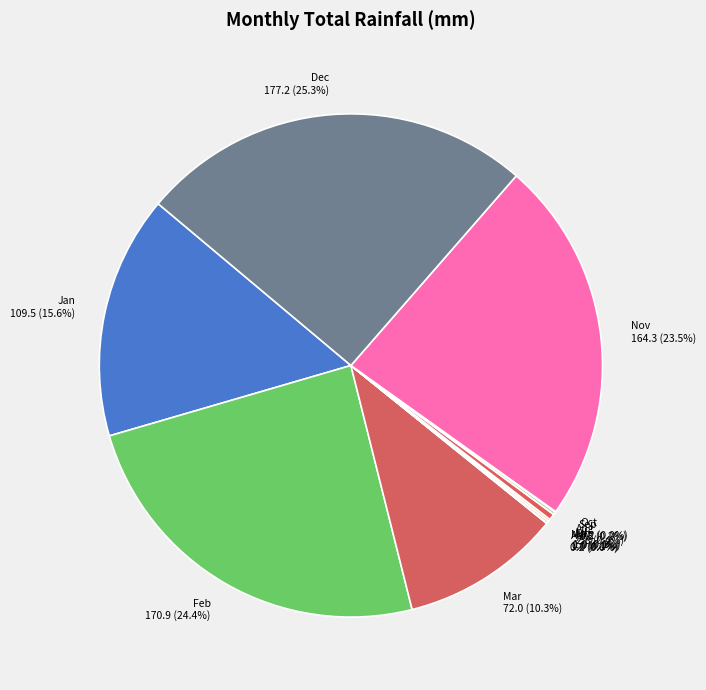

To the nearest percent, what portion does Jan represent?

16%